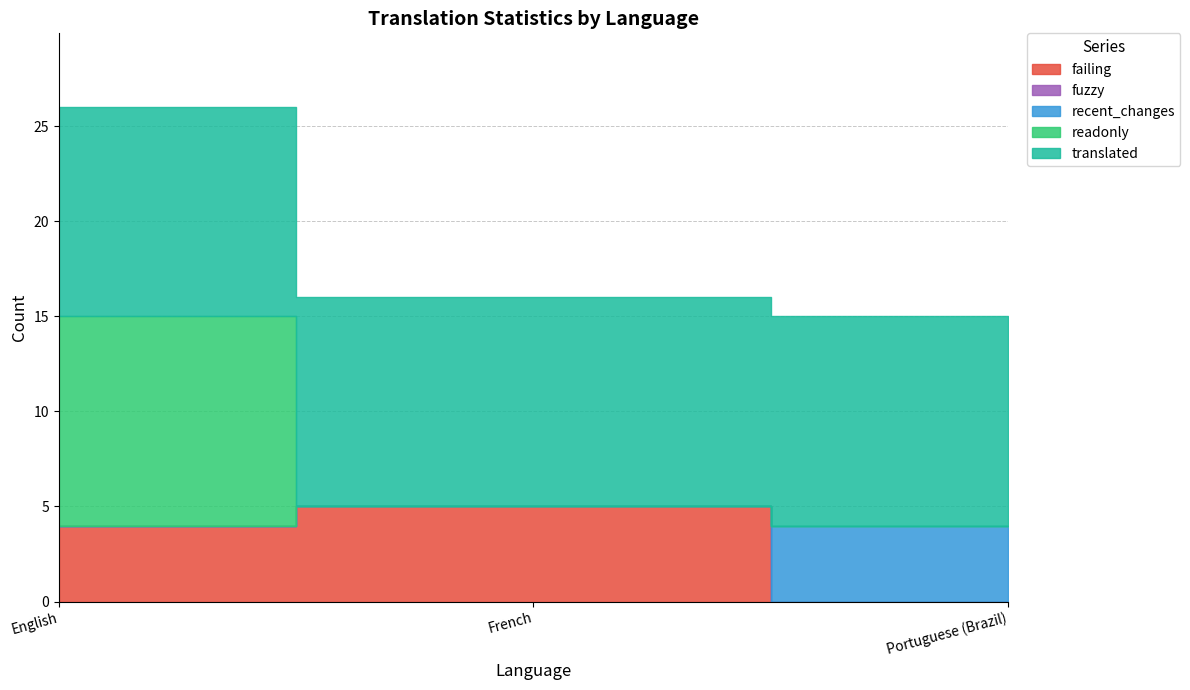

What is the sum of the translated values at Portuguese (Brazil) and English?

22